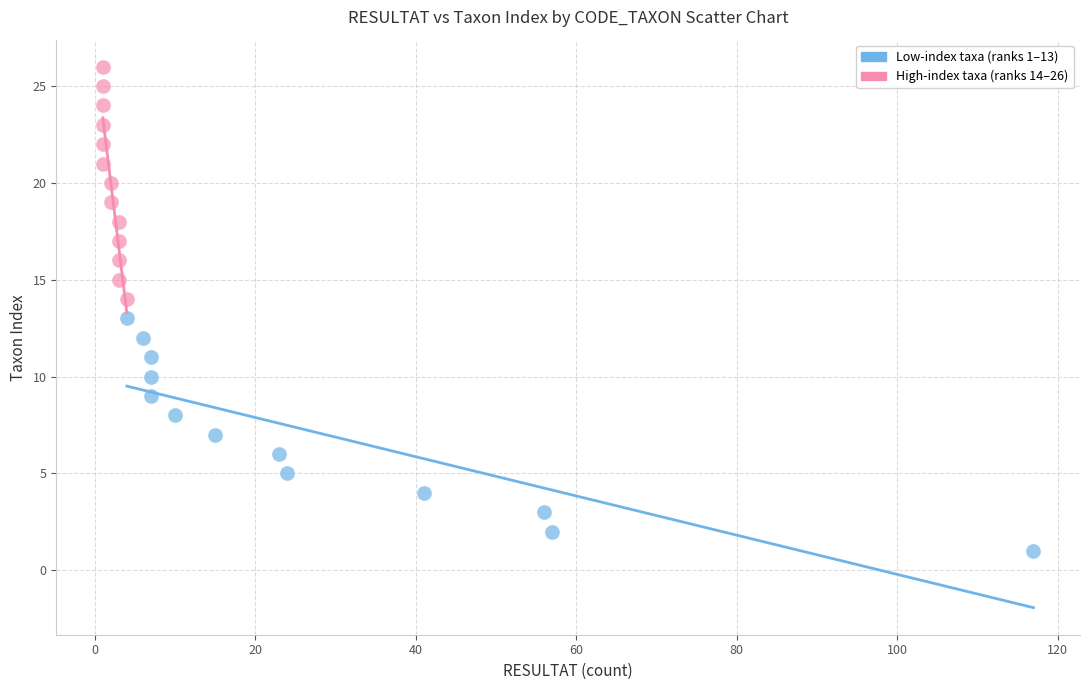

Which series reaches the maximum Y coordinate?

High-index taxa (ranks 14–26)